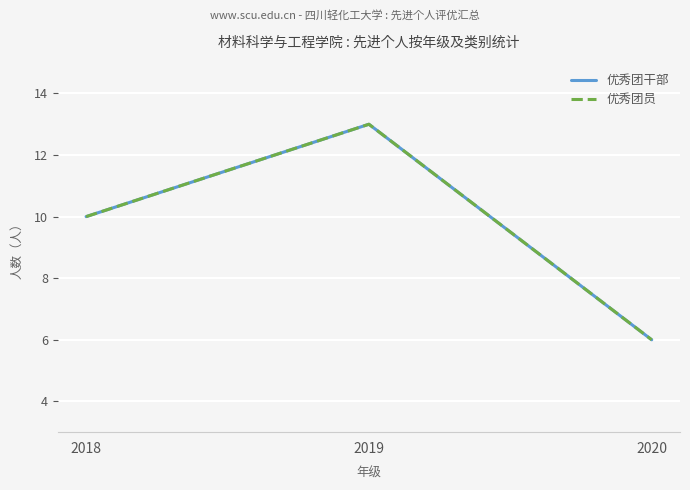

At how many categories does at least one series exceed 7?

2